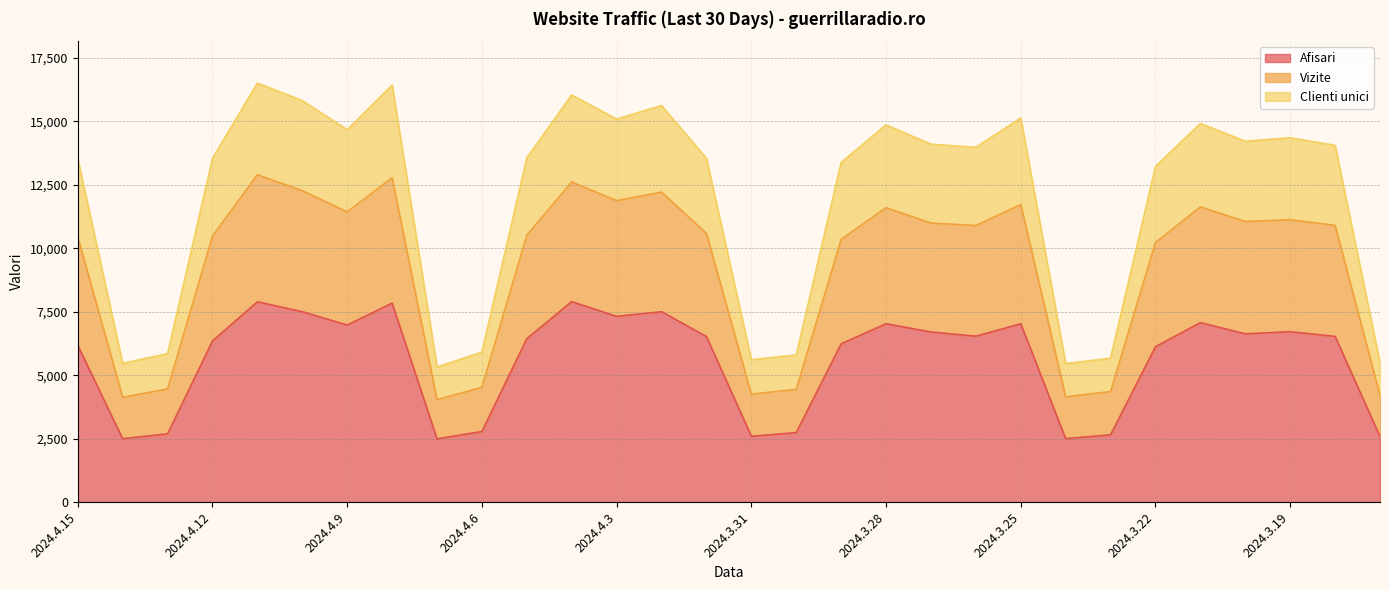

Does the chart display data point markers on the line(s)?

No